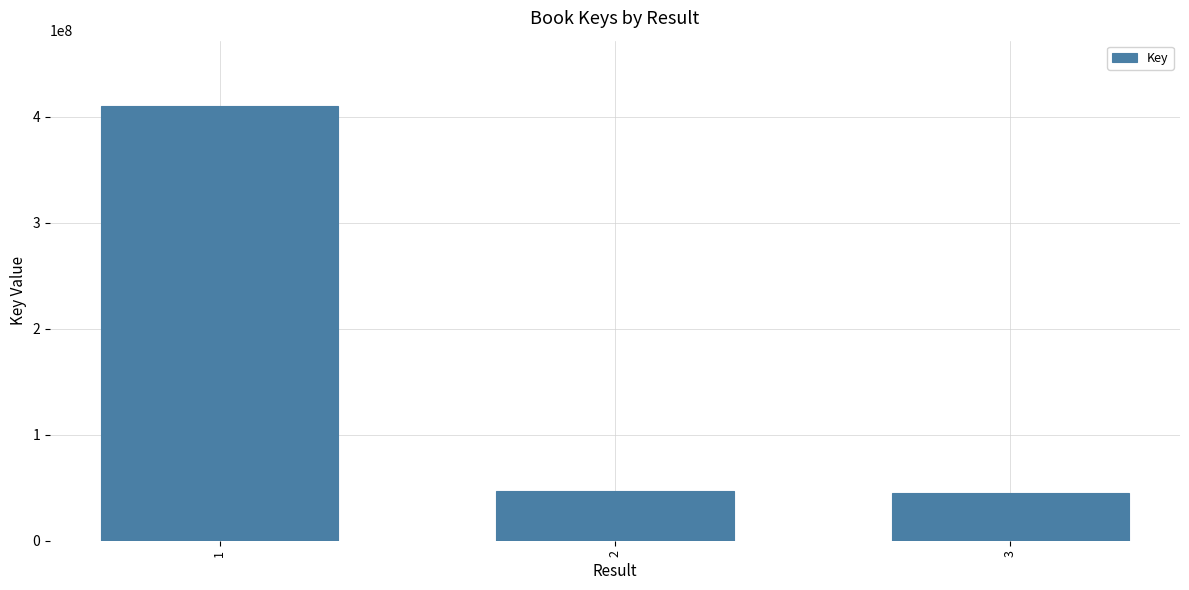

What is the maximum value shown in the chart?

410263830